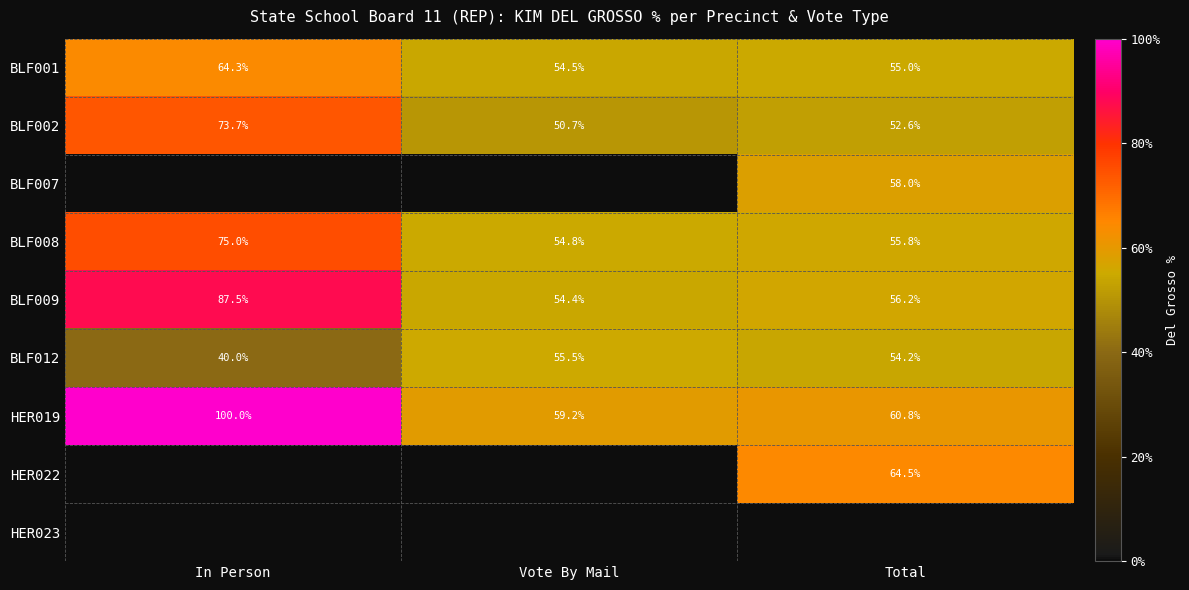

The BLF009 series shows 56.2 at Total. True or false?

True